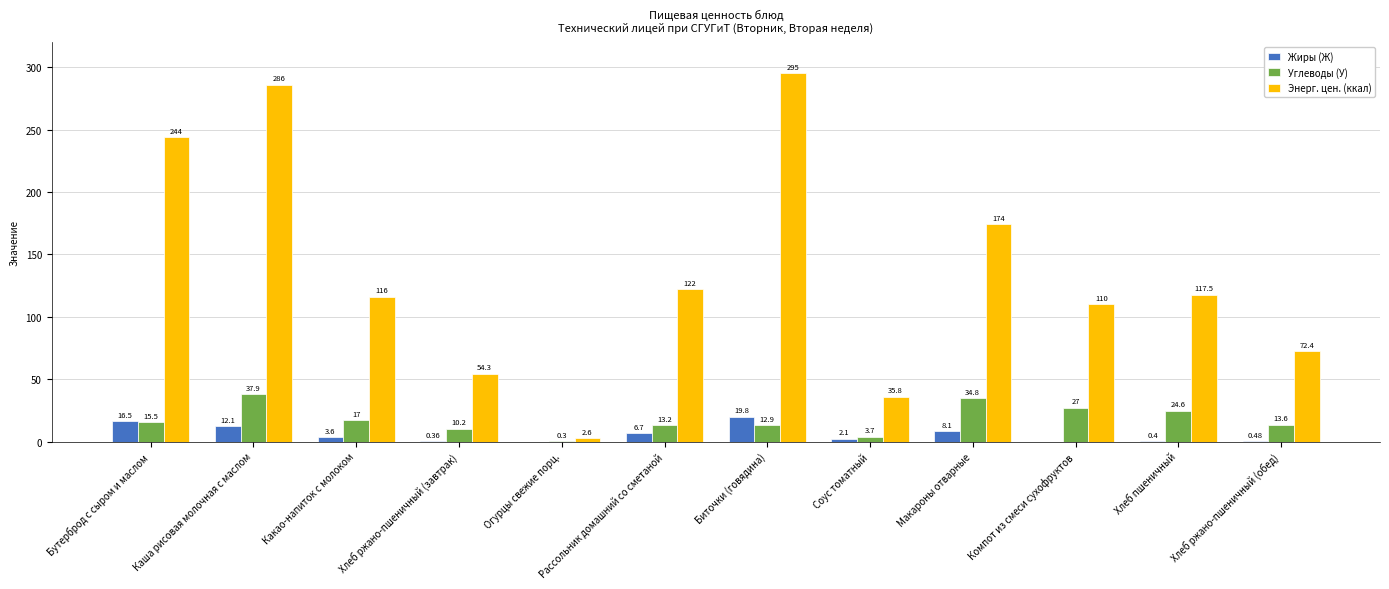

What is the total value across all series at Хлеб ржано-пшеничный (обед)?

86.5